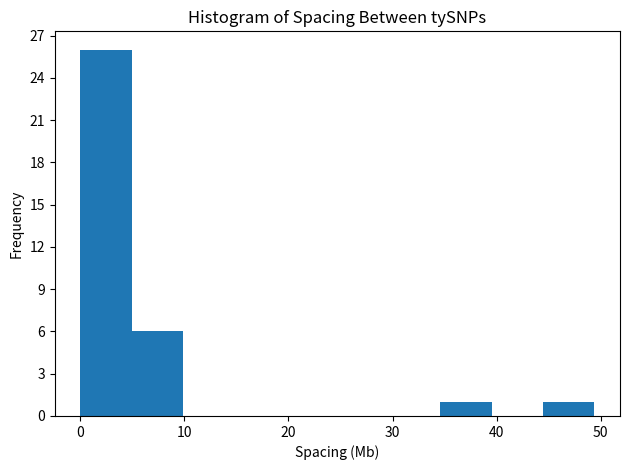

How tall is the bar that spans 0 to 5 on the x-axis? Neither the bar edges nor the heights are printed on the chart, so give them approximately, as read against the axes.

26